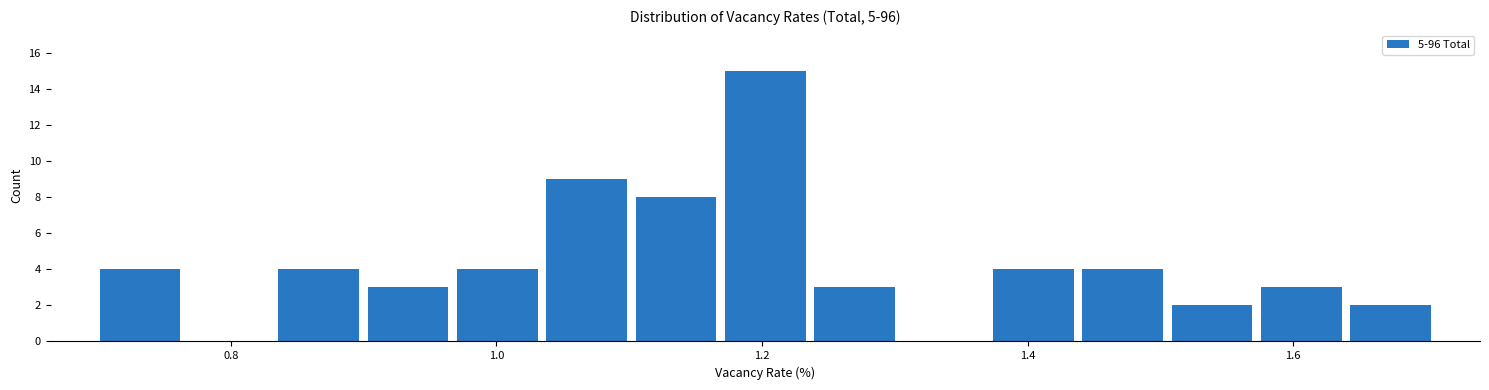

Read against the x-axis, roughly where is the centre of the tallest bar?

1.20